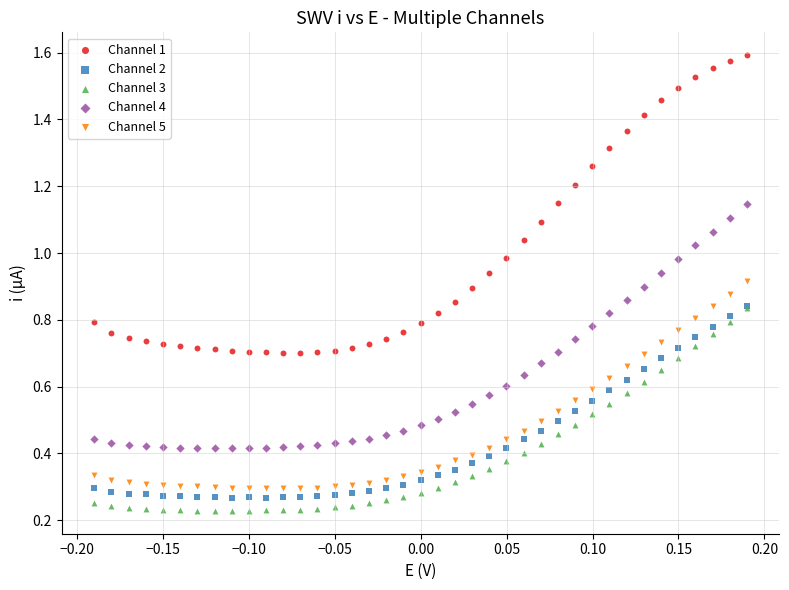

Which series contains the highest Y value?

Channel 1